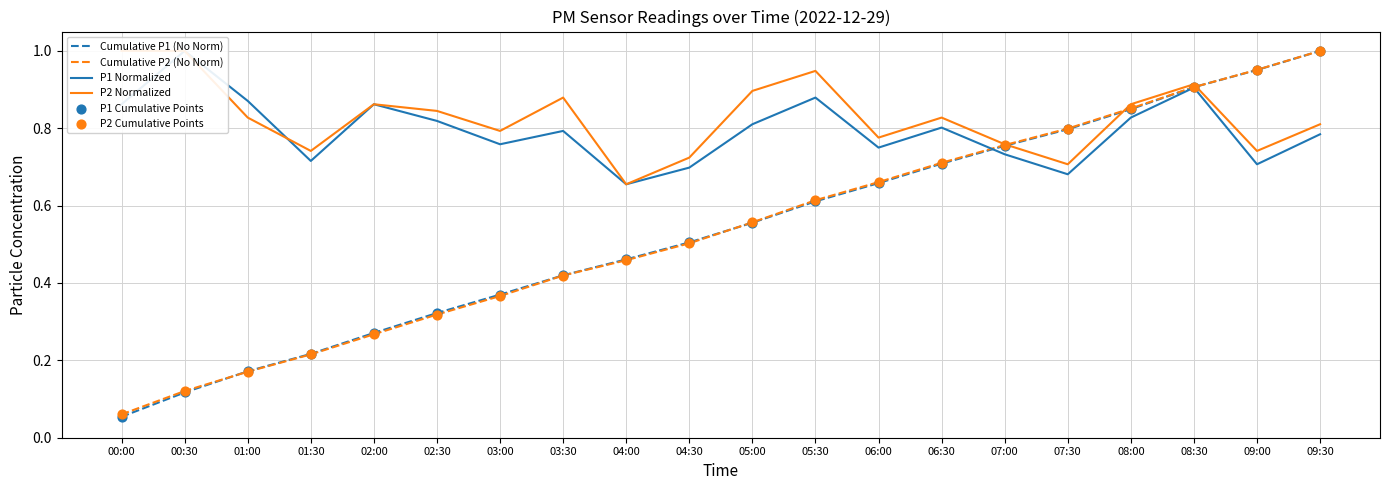

At how many categories does at least one series exceed 0?

20